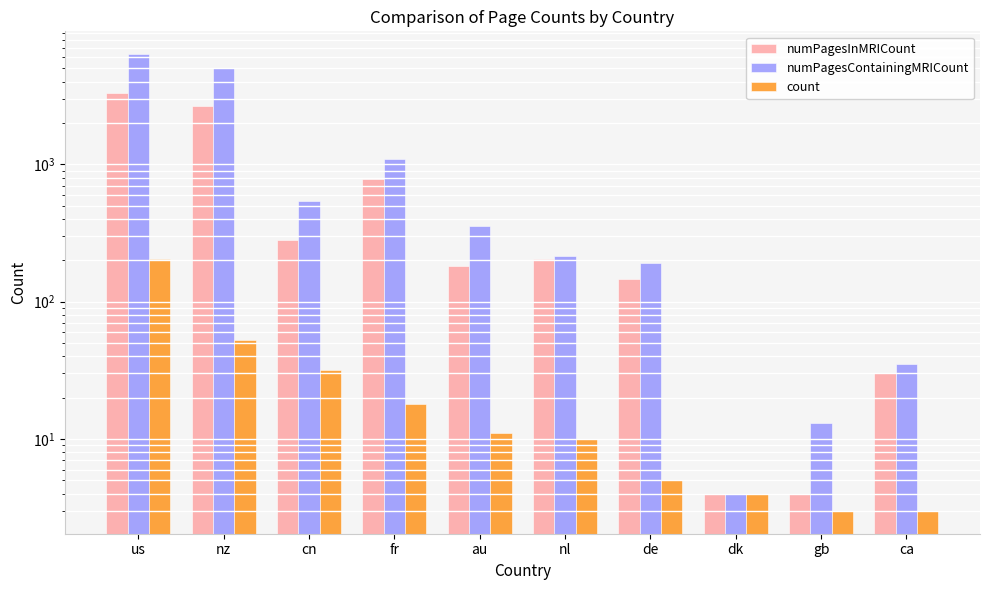

The value of count at nz is 32. True or false?

False